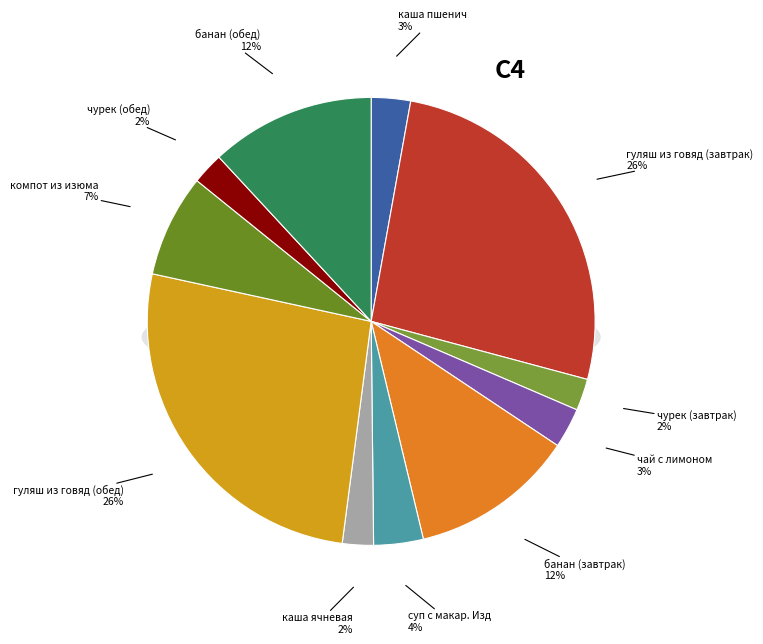

How much of the chart is everything except компот из изюма?

92.6%